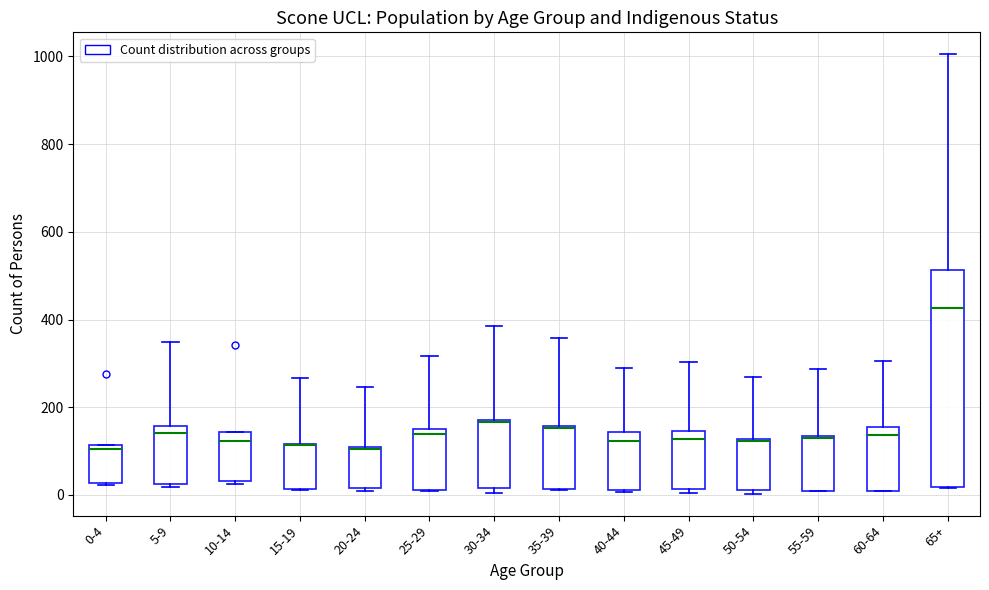

Reading left to right, read every box against the y-axis: the position of its median line, the range the box covers, and the ends of its whiskers. The values are not printed on the chart, so give them approximately, as read against the axis.

0-4: median 100, box 20 to 120, whiskers 20 to 120
5-9: median 140, box 20 to 160, whiskers 20 to 360
10-14: median 120, box 40 to 140, whiskers 20 to 140
15-19: median 120 (drawn on the box's upper edge), box 20 to 120, whiskers 20 to 260
20-24: median 100 (drawn on the box's upper edge), box 20 to 100, whiskers 0 to 240
25-29: median 140, box 20 to 160, whiskers 20 to 320
30-34: median 160 (drawn on the box's upper edge), box 20 to 180, whiskers 0 to 380
35-39: median 160, box 20 to 160, whiskers 20 to 360
40-44: median 120, box 20 to 140, whiskers 0 to 280
45-49: median 120, box 20 to 140, whiskers 0 to 300
50-54: median 120, box 20 to 120, whiskers 0 to 260
55-59: median 140 (drawn on the box's upper edge), box 20 to 140, whiskers 0 to 280
60-64: median 140, box 20 to 160, whiskers 0 to 300
65+: median 420, box 20 to 520, whiskers 20 to 1000